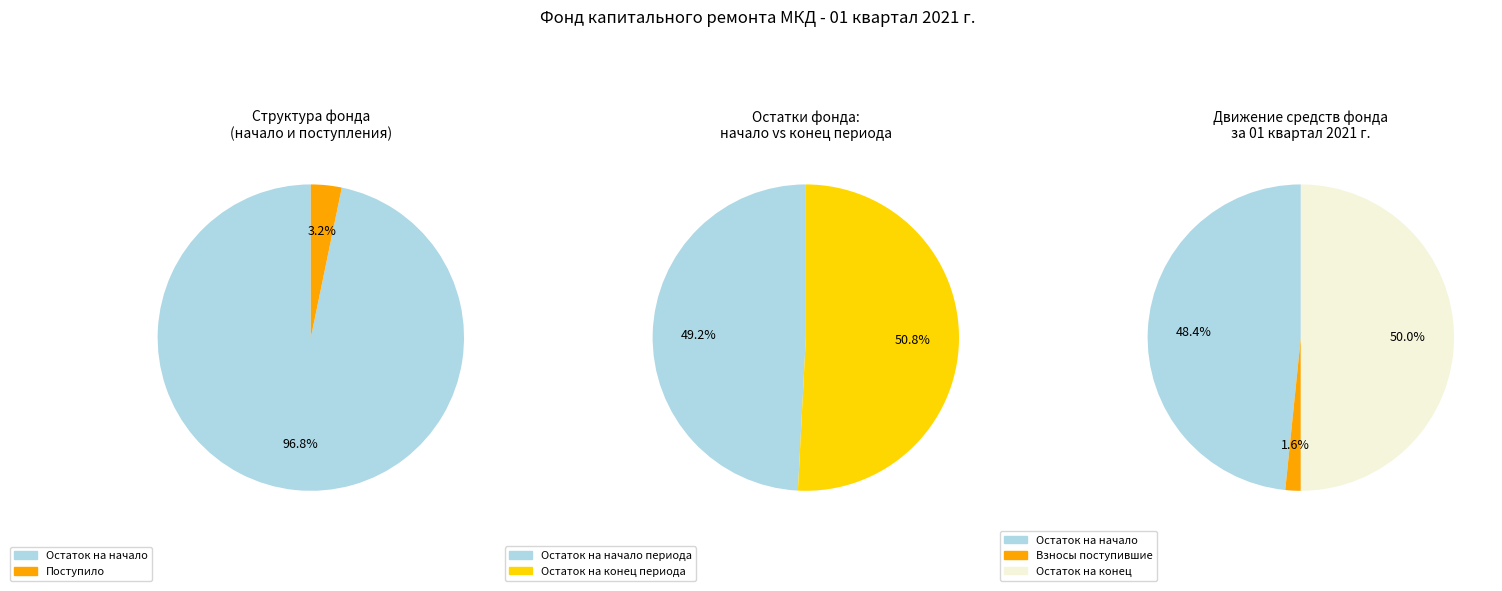

Does Поступило represent more than half of the total?

No